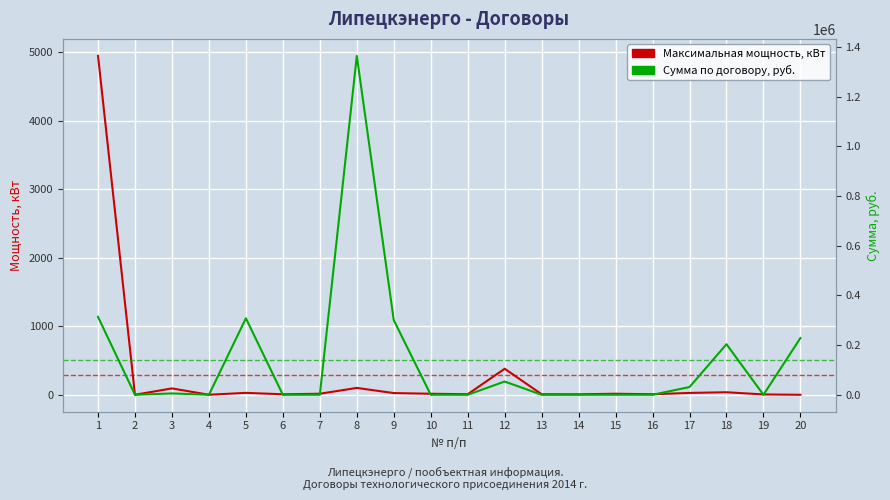

Which series has the widest spread of values?

Сумма по договору, руб.